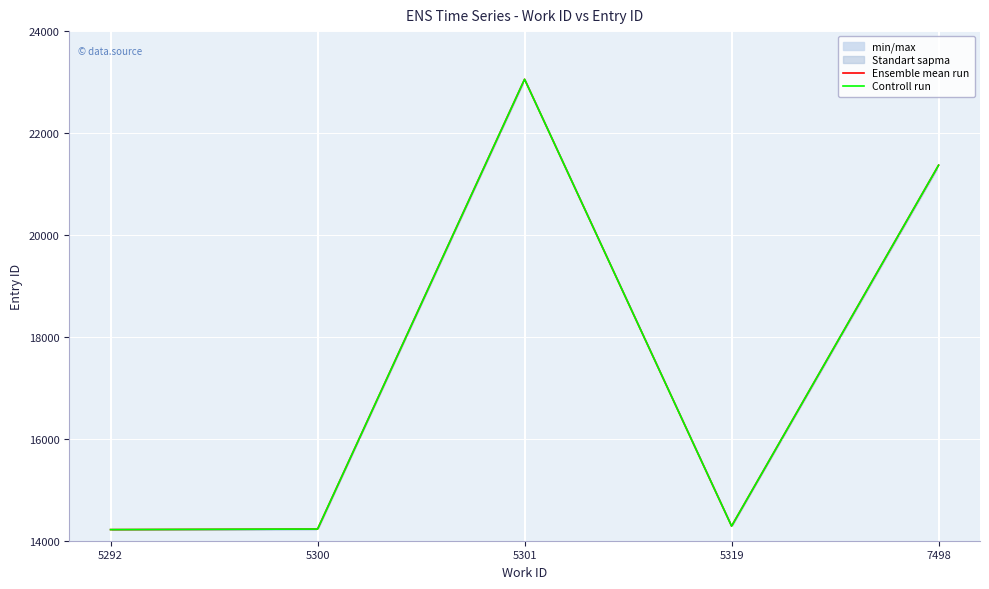

What is the value of the Controll run point at the 3rd from the left?

23055